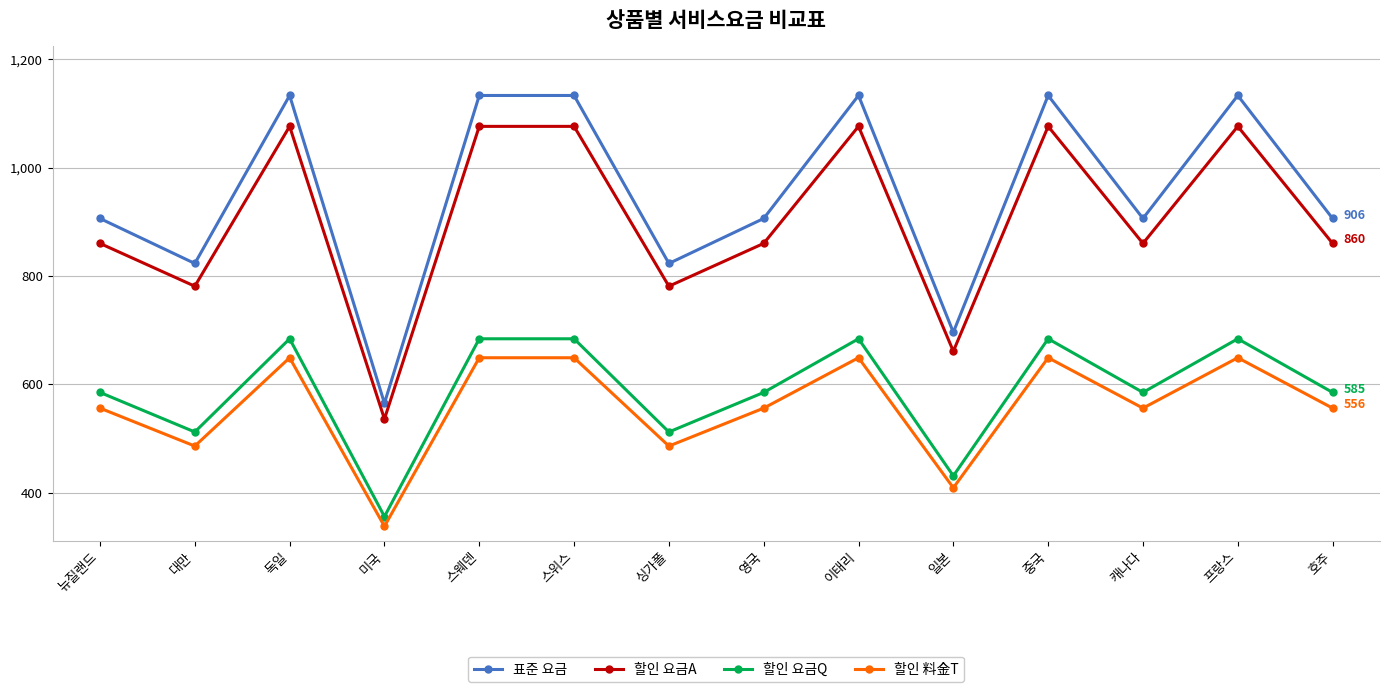

What is the total value across all series at 미국?

1795